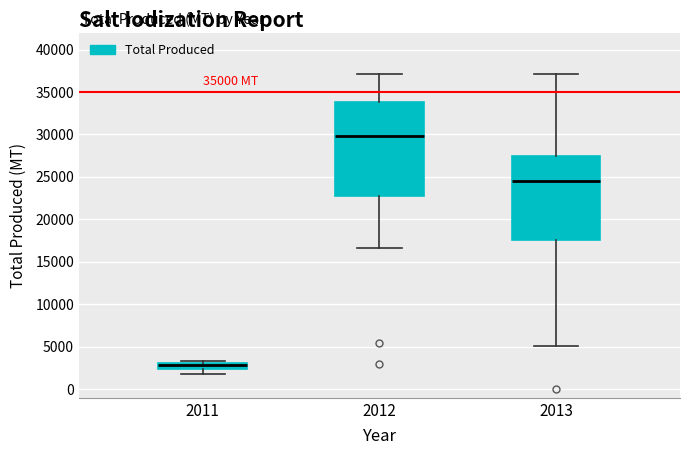

Which box's median line is the highest?

2012